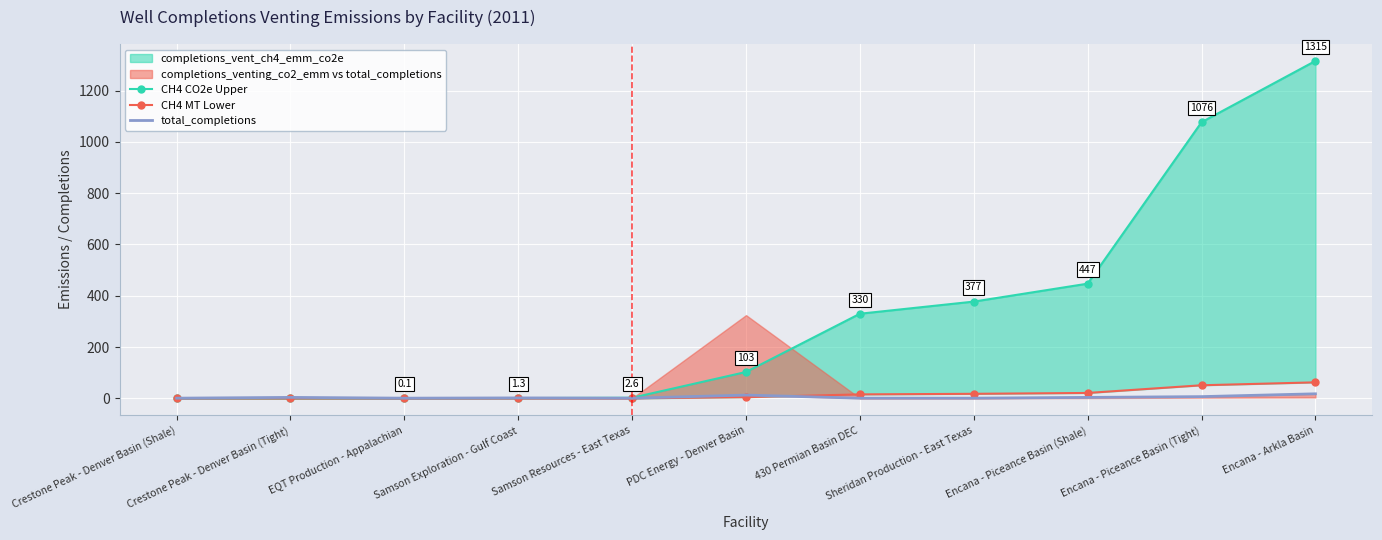

At which label does CH4 MT Lower reach its peak?

Encana - Arkla Basin